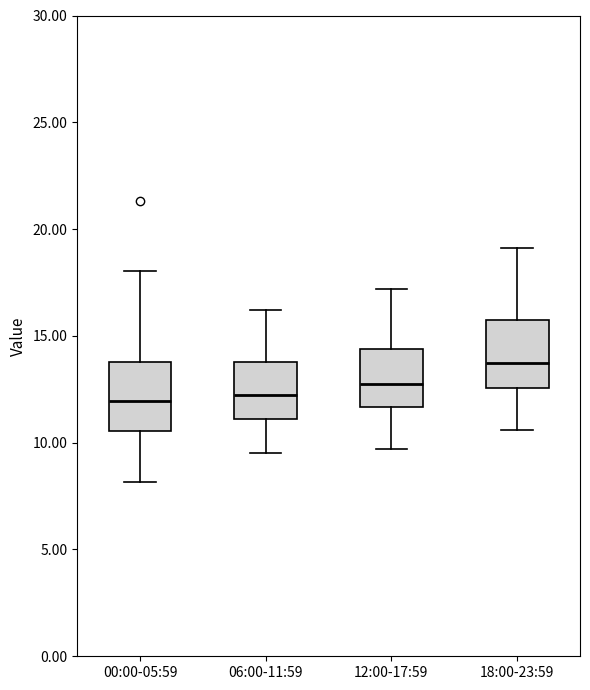

Reading left to right, read every box against the y-axis: the position of its median line, the range the box covers, and the ends of its whiskers. The values are not printed on the chart, so give them approximately, as read against the axis.

00:00-05:59: median 12.0, box 10.5 to 14.0, whiskers 8.0 to 18.0
06:00-11:59: median 12.0, box 11.0 to 14.0, whiskers 9.5 to 16.0
12:00-17:59: median 13.0, box 11.5 to 14.5, whiskers 9.5 to 17.0
18:00-23:59: median 13.5, box 12.5 to 15.5, whiskers 10.5 to 19.0